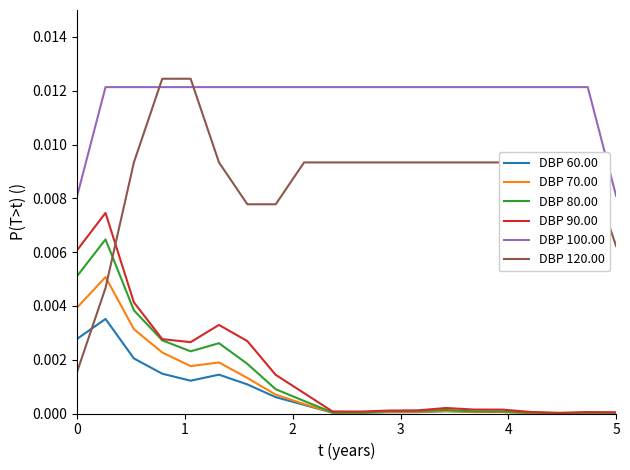

True or false: DBP 120.00 and DBP 60.00 intersect in this chart.

True